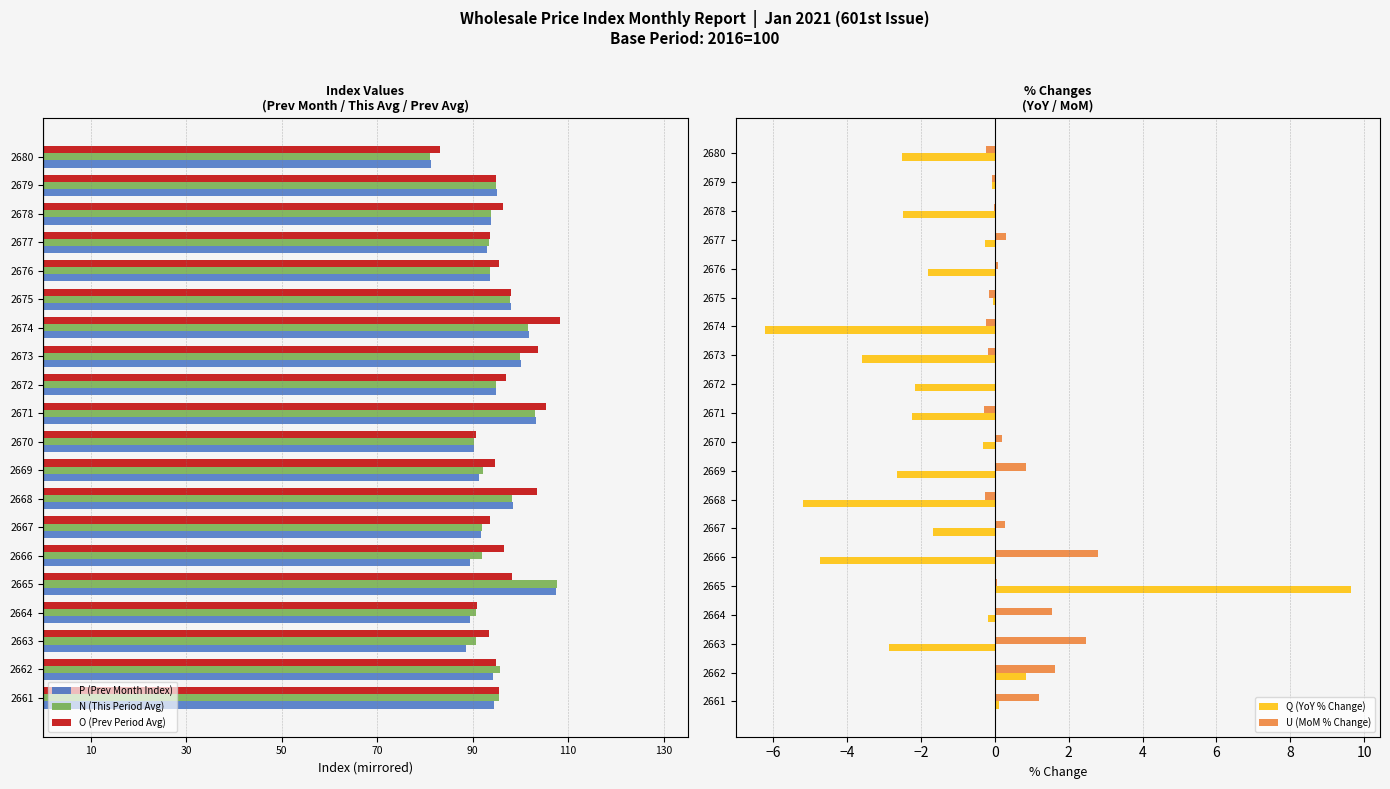

Rank the series by their maximum value, from lowest to highest.

O (Prev Period Avg), P (Prev Month Index), N (This Period Avg), U (MoM % Change), Q (YoY % Change)